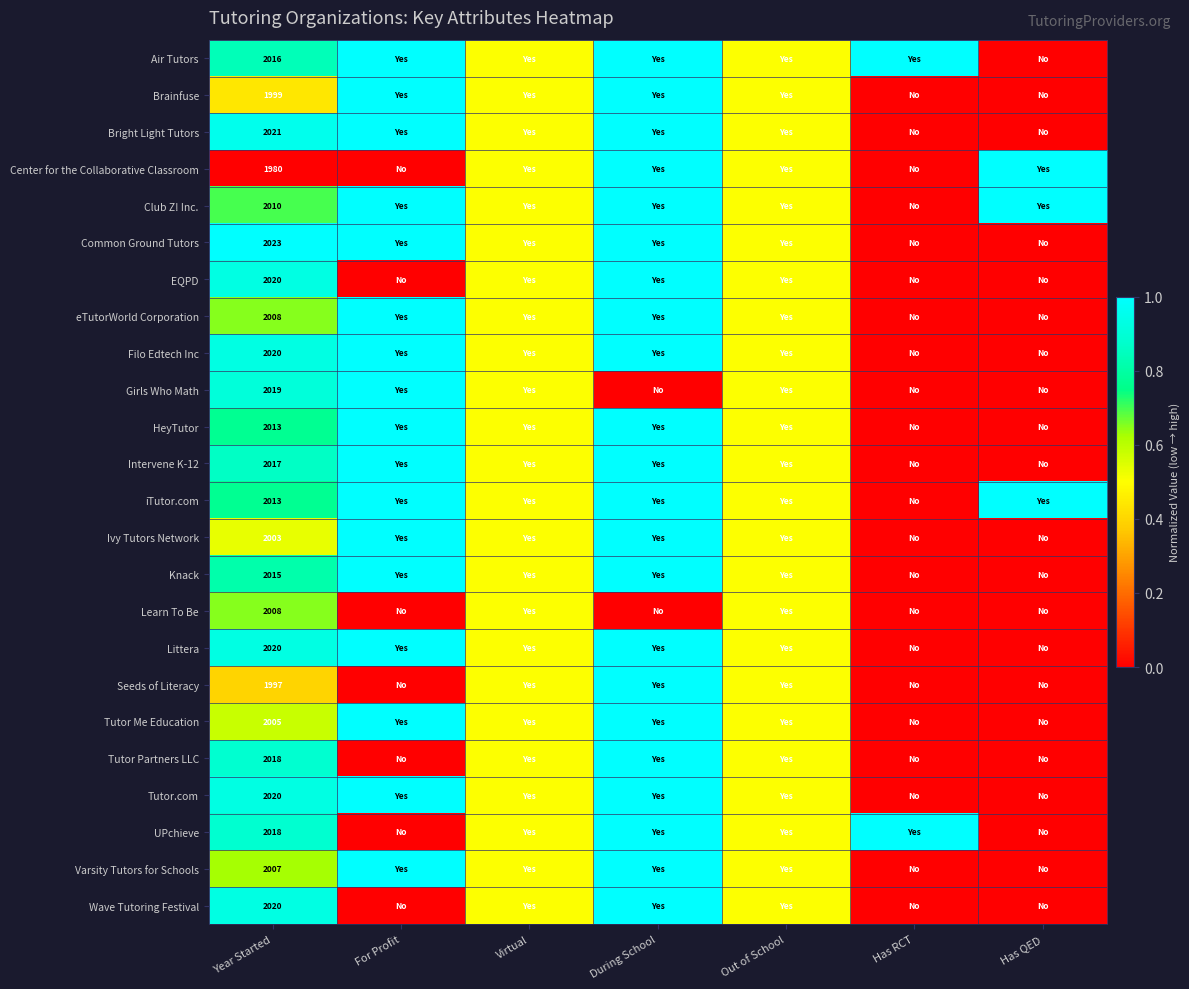

The Girls Who Math series shows 2019.0 at Year Started. True or false?

True